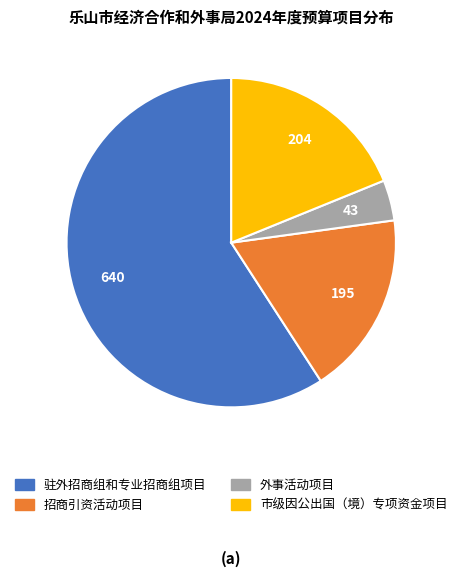

Which slice represents more than half of the pie?

驻外招商组和专业招商组项目